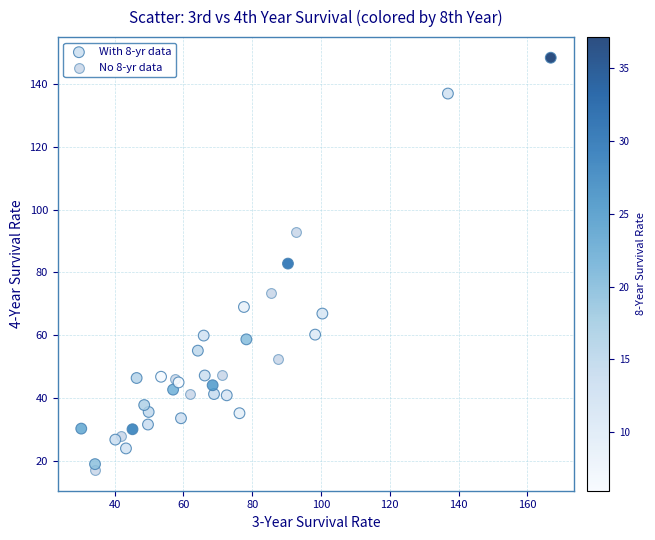

Which series has the largest Y range (max minus min)?

With 8-yr data